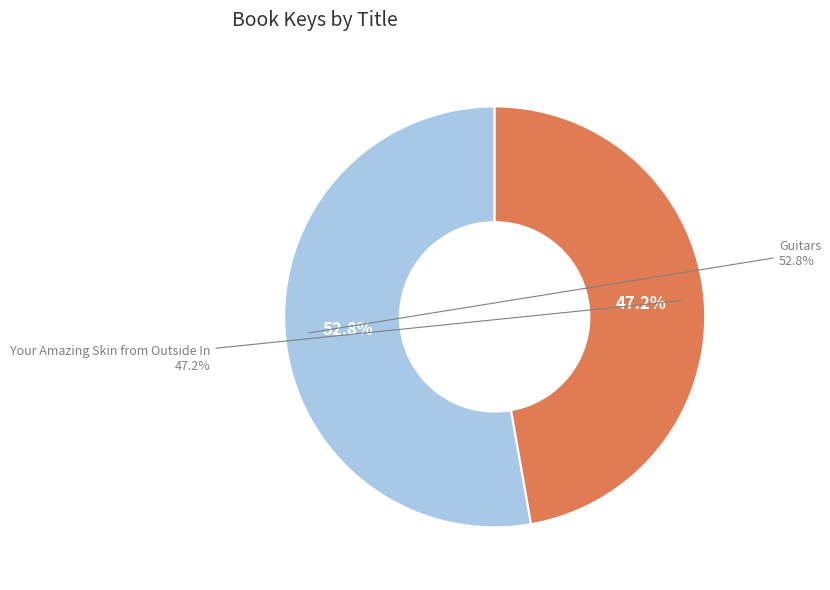

True or false: Guitars accounts for 60% of the total.

False